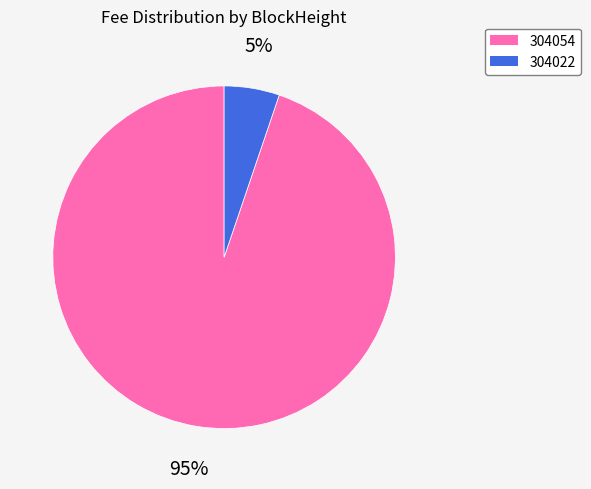

What is the largest slice in the pie chart?

304054